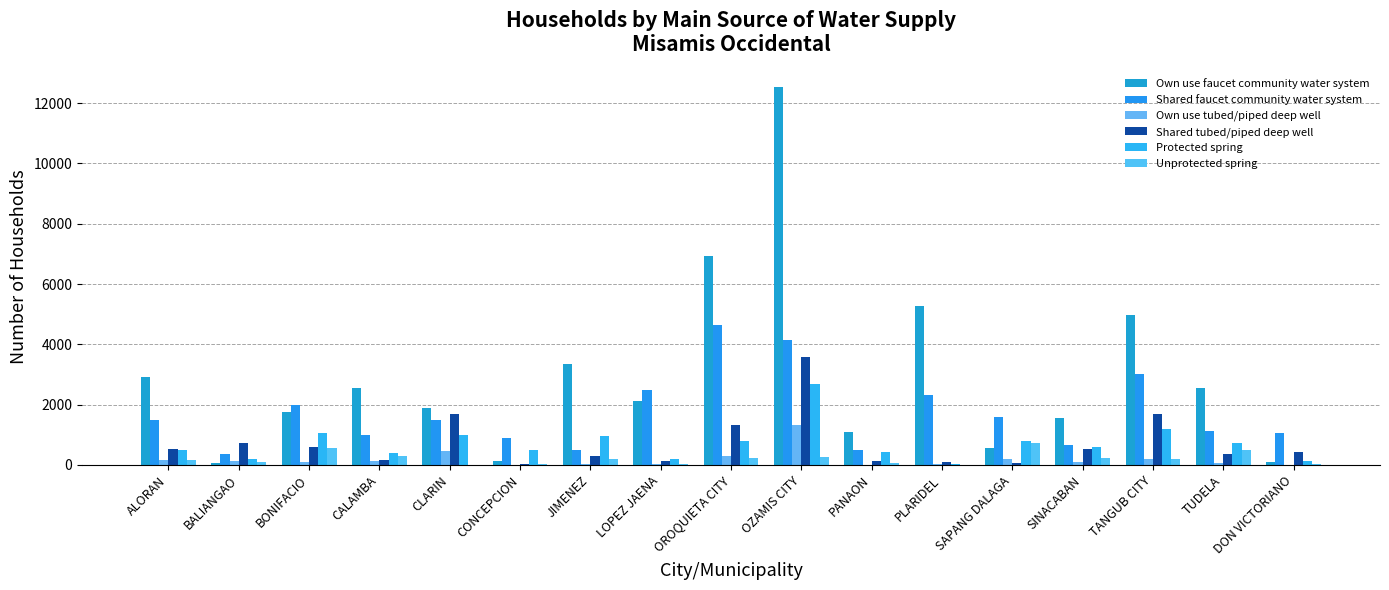

Are the bars horizontal?

No